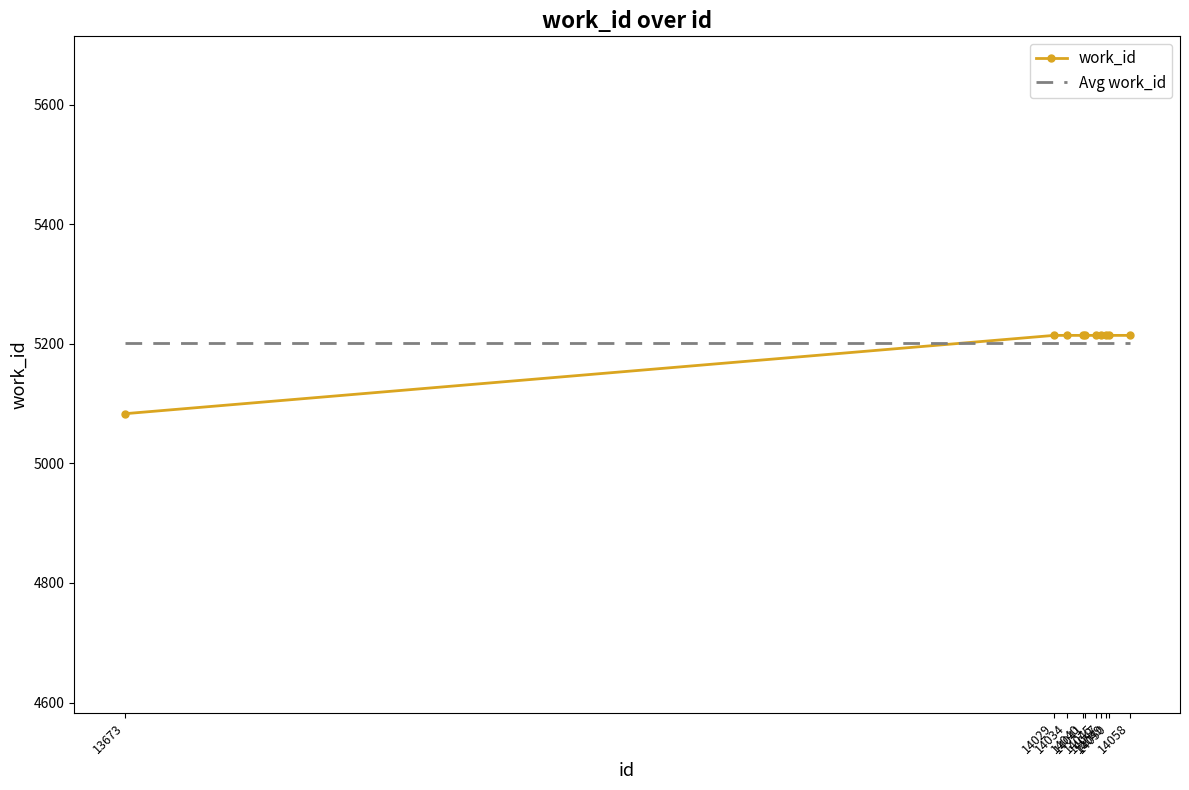

What is the minimum value shown in the chart?

5083.0